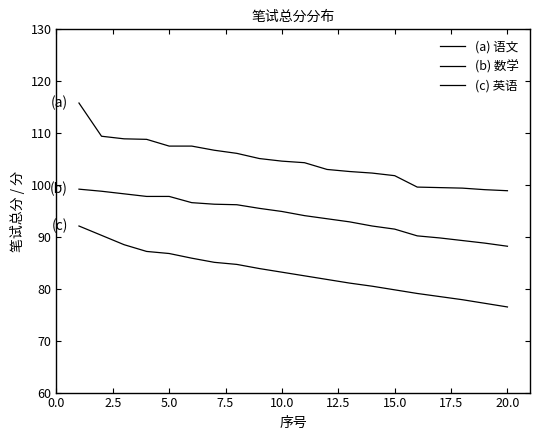

True or false: (b) 数学 and (c) 英语 cross at least once.

False